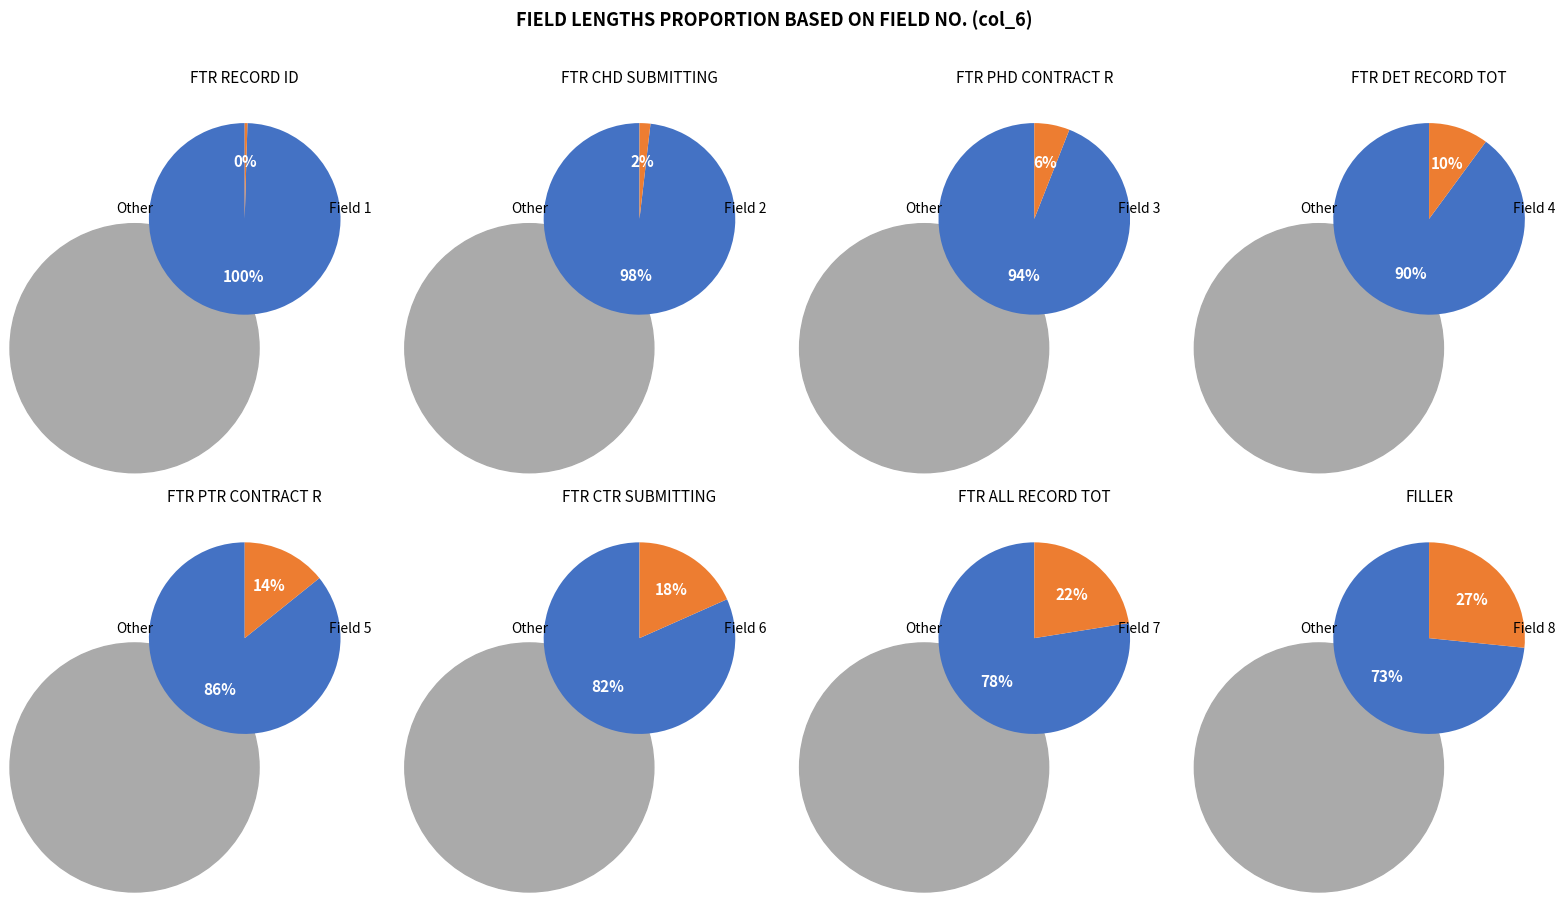

Rank the categories by value from highest to lowest.

8, 7, 6, 5, 4, 3, 2, 1